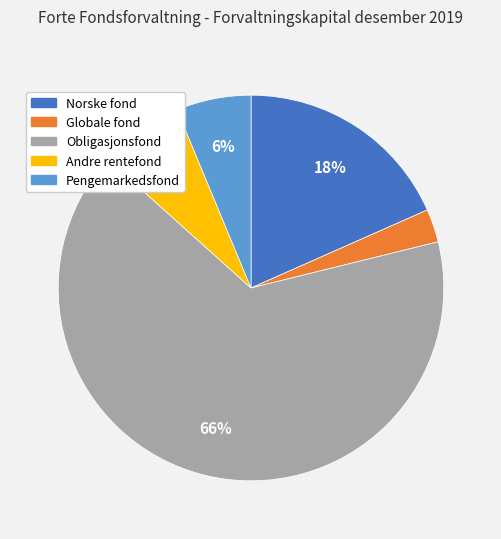

Is it true that Norske fond is 31% of the pie?

False